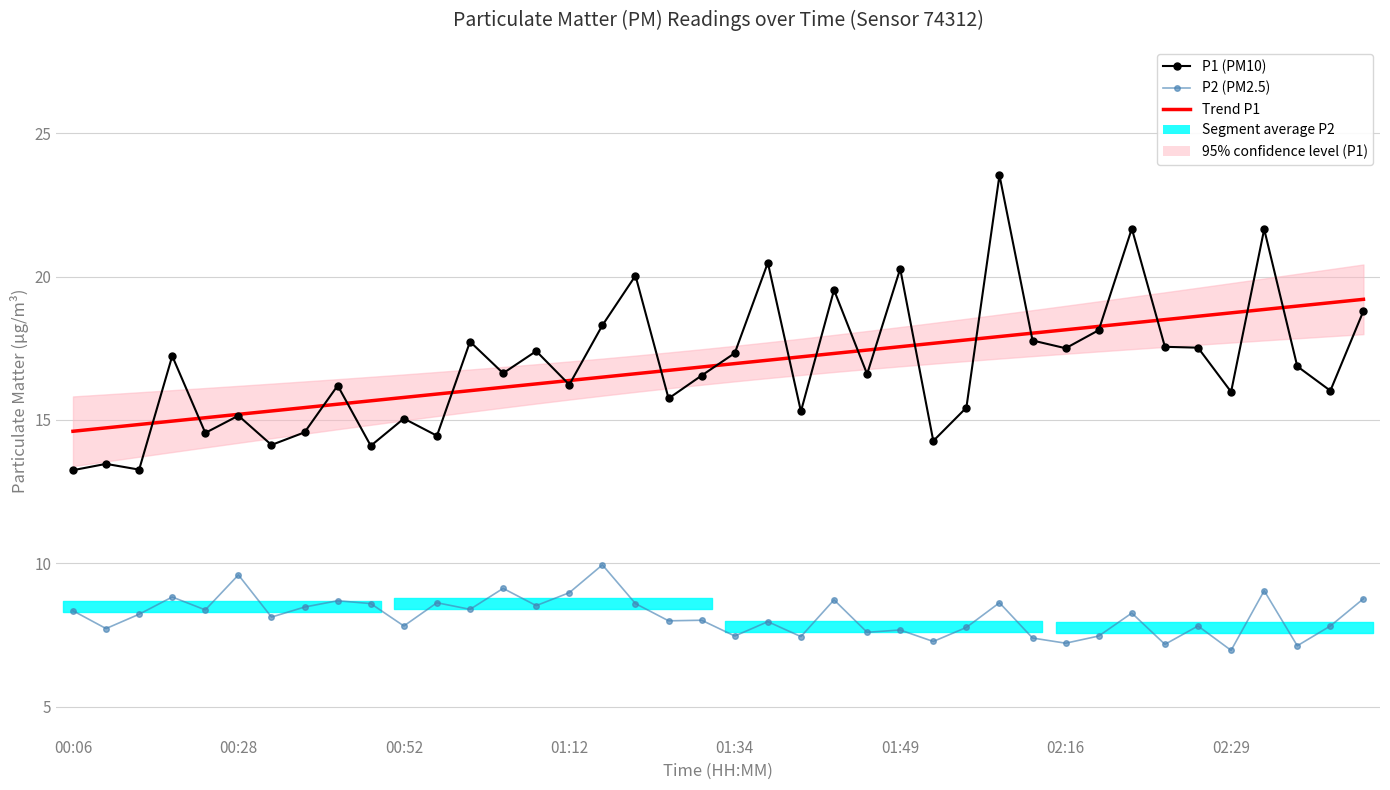

Reading right to left, transcribe all the data shown in this chart.

P1 (PM10): 18.8	16.0	16.9	21.6	16.0	17.5	17.6	21.7	18.1	17.5	17.8	23.5	15.4	14.3	20.3	16.6	19.5	15.3	20.5	17.3	16.6	15.8	20.0	18.3	16.2	17.4	16.6	17.7	14.4	15.1	14.1	16.2	14.6	14.1	15.2	14.6	17.2	13.3	13.5	13.2
Trend P1: 19.2	19.1	19.0	18.9	18.7	18.6	18.5	18.4	18.3	18.1	18.0	17.9	17.8	17.7	17.6	17.4	17.3	17.2	17.1	17.0	16.8	16.7	16.6	16.5	16.4	16.3	16.1	16.0	15.9	15.8	15.7	15.5	15.4	15.3	15.2	15.1	15.0	14.8	14.7	14.6
P2 (PM2.5): 8.8	7.8	7.1	9.1	7.0	7.8	7.2	8.3	7.5	7.2	7.4	8.6	7.8	7.3	7.7	7.6	8.7	7.5	8.0	7.5	8.0	8.0	8.6	9.9	9.0	8.5	9.1	8.4	8.6	7.8	8.6	8.7	8.5	8.1	9.6	8.4	8.8	8.2	7.7	8.3